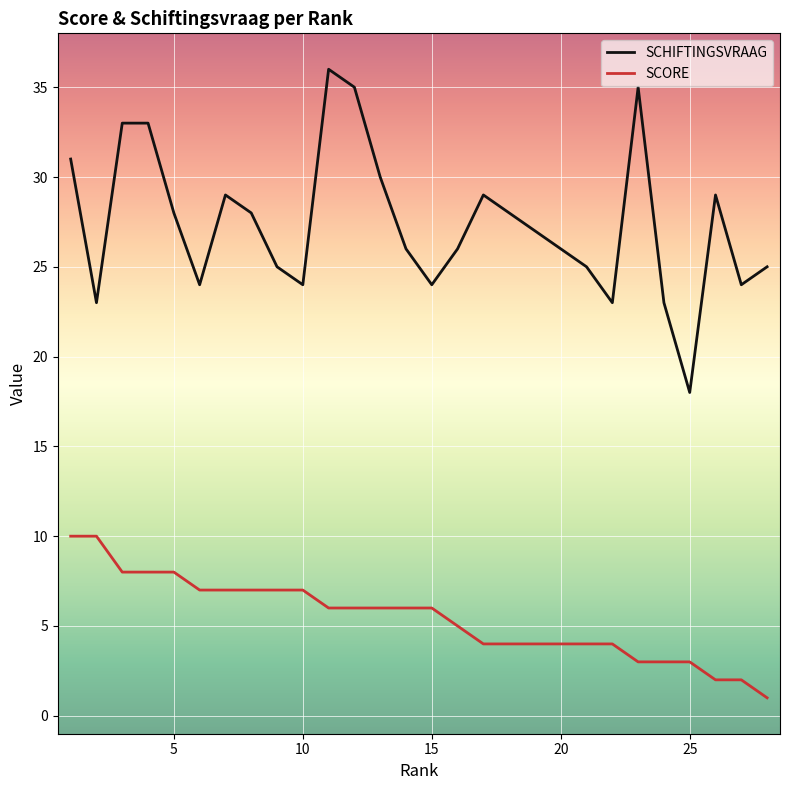

List the series in order of their overall mean, highest first.

SCHIFTINGSVRAAG, SCORE